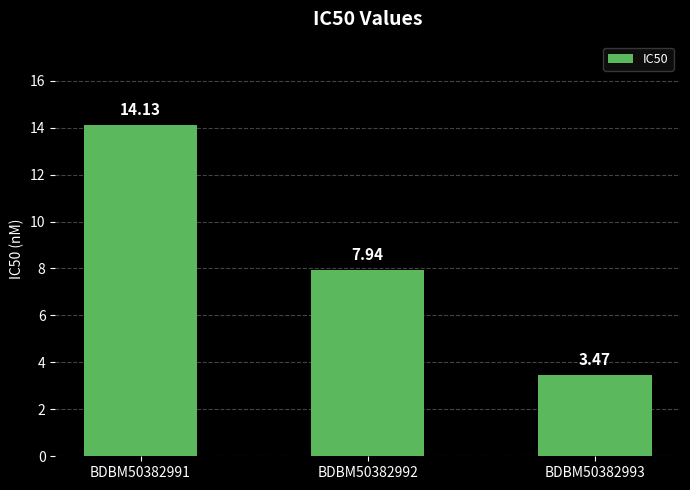

List the labels in order of value, smallest first.

BDBM50382993, BDBM50382992, BDBM50382991